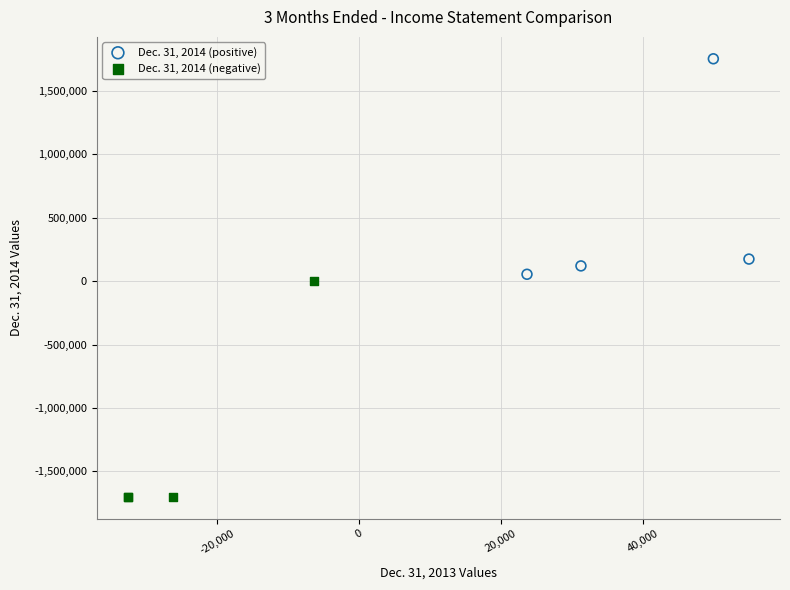

Which series reaches the maximum Y coordinate?

Dec. 31, 2014 (positive)